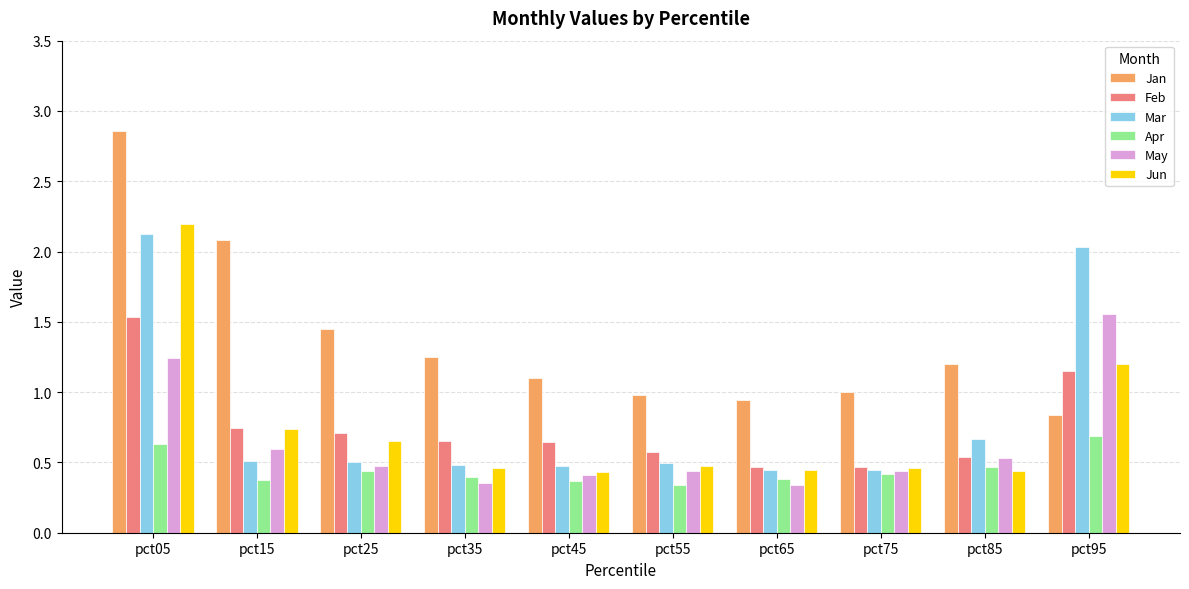

Is it true that Jun equals 2.2 at pct05?

True